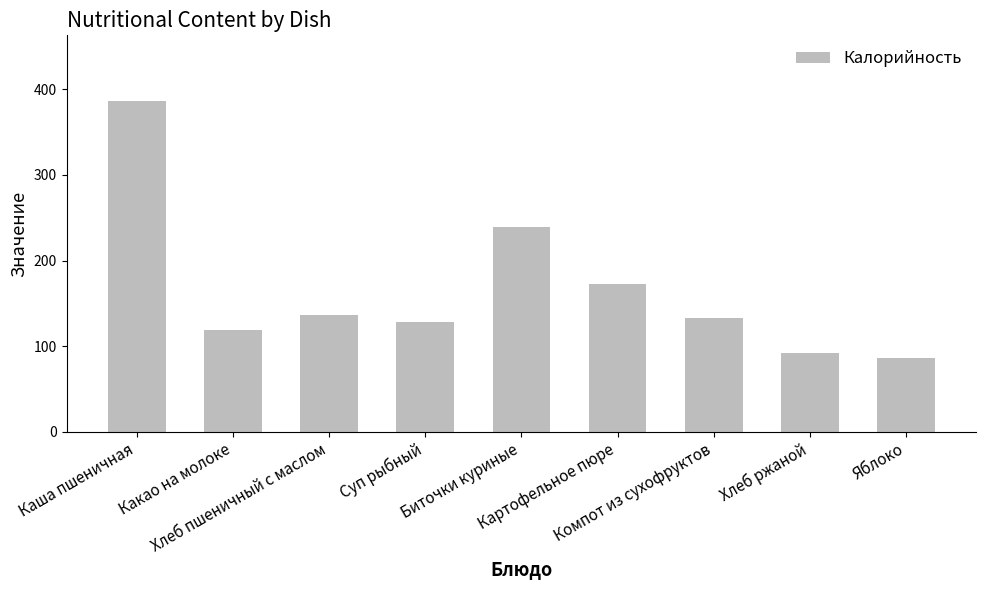

What is the value of the 1st bar from the left?

386.0